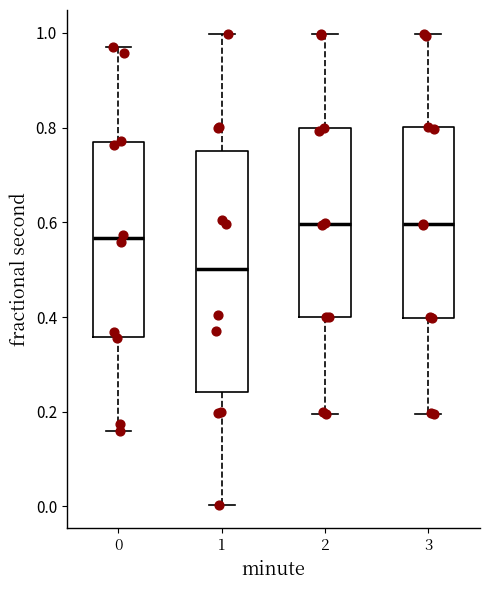

Where does the median line of the box at x = 0 sit on the y-axis? The values are not printed on the chart, so give them approximately, as read against the axis.

0.56